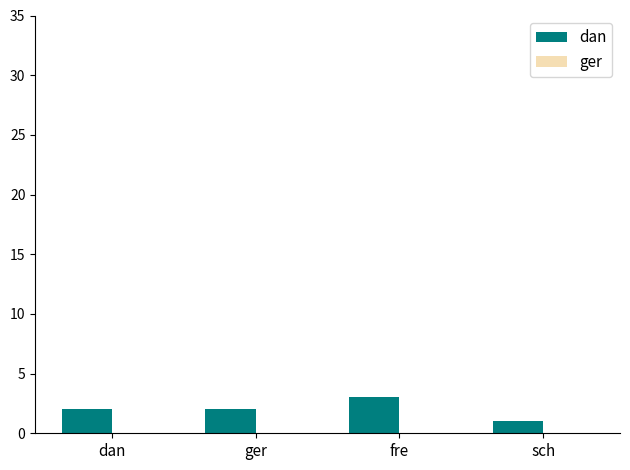

Which category has the lowest value across all series?

sch